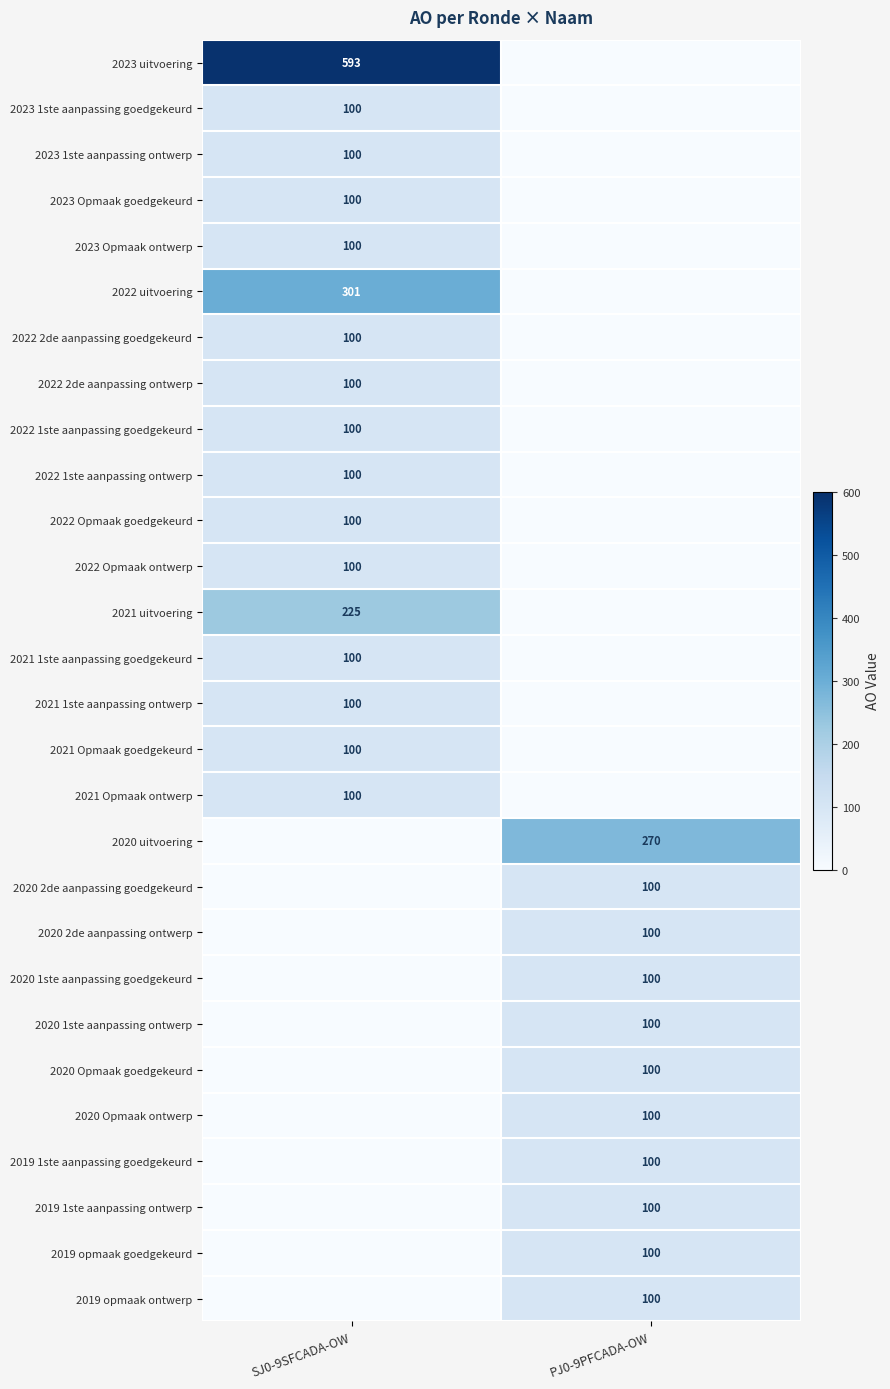

True or false: 2022 2de aanpassing goedgekeurd has a value of 178 at SJ0-9SFCADA-OW.

False